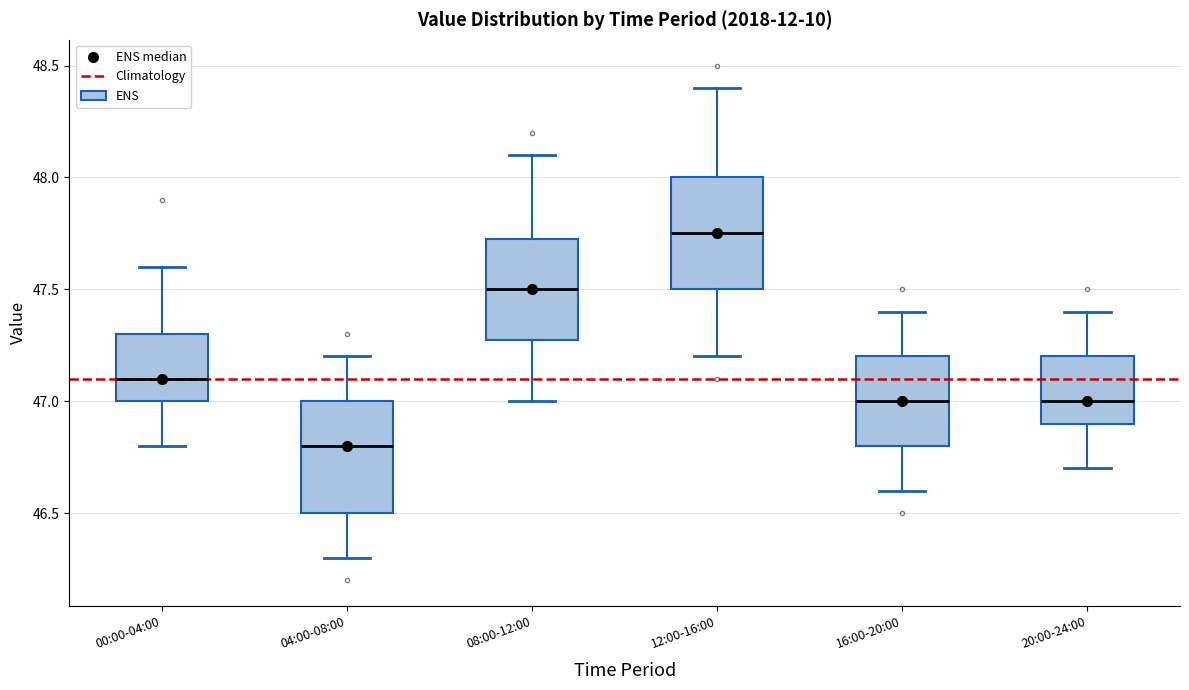

Reading left to right, read every box against the y-axis: the position of its median line, the range the box covers, and the ends of its whiskers. The values are not printed on the chart, so give them approximately, as read against the axis.

00:00-04:00: median 47.10, box 47.00 to 47.30, whiskers 46.80 to 47.60
04:00-08:00: median 46.80, box 46.50 to 47.00, whiskers 46.30 to 47.20
08:00-12:00: median 47.50, box 47.30 to 47.75, whiskers 47.00 to 48.10
12:00-16:00: median 47.75, box 47.50 to 48.00, whiskers 47.20 to 48.40
16:00-20:00: median 47.00, box 46.80 to 47.20, whiskers 46.60 to 47.40
20:00-24:00: median 47.00, box 46.90 to 47.20, whiskers 46.70 to 47.40